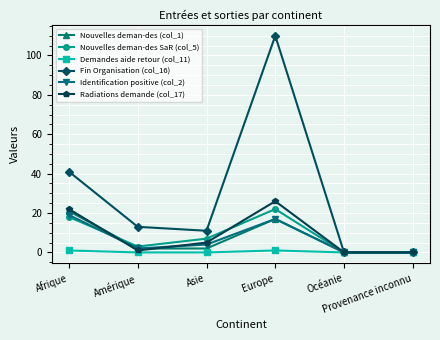

What is the difference between the maximum and minimum values in the Nouvelles deman-des SaR (col_5) series?

22